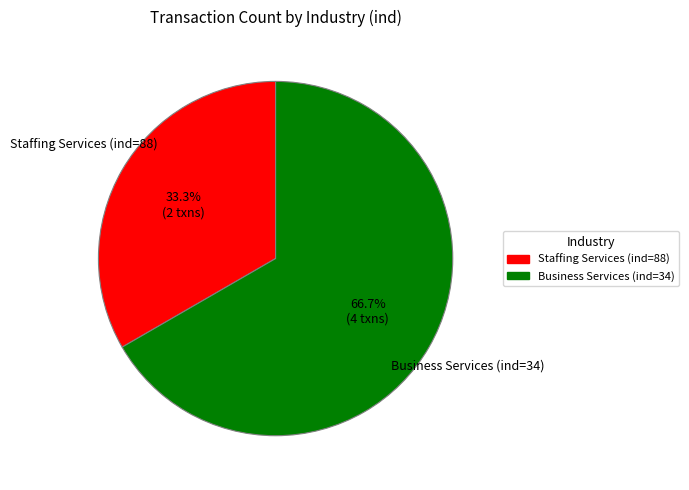

Does any single category account for the majority?

Yes